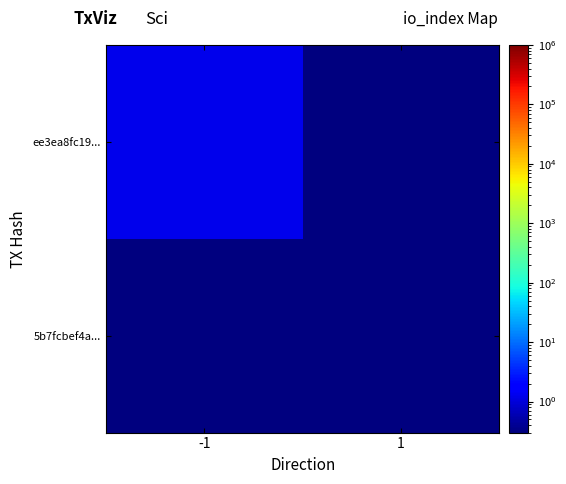

Count the number of data series in this chart.

2